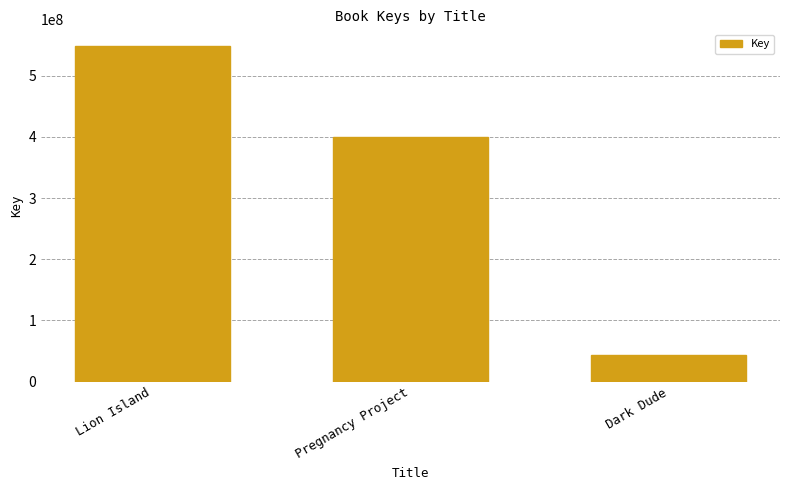

What is the difference between the values at Pregnancy Project and Dark Dude?

356263347